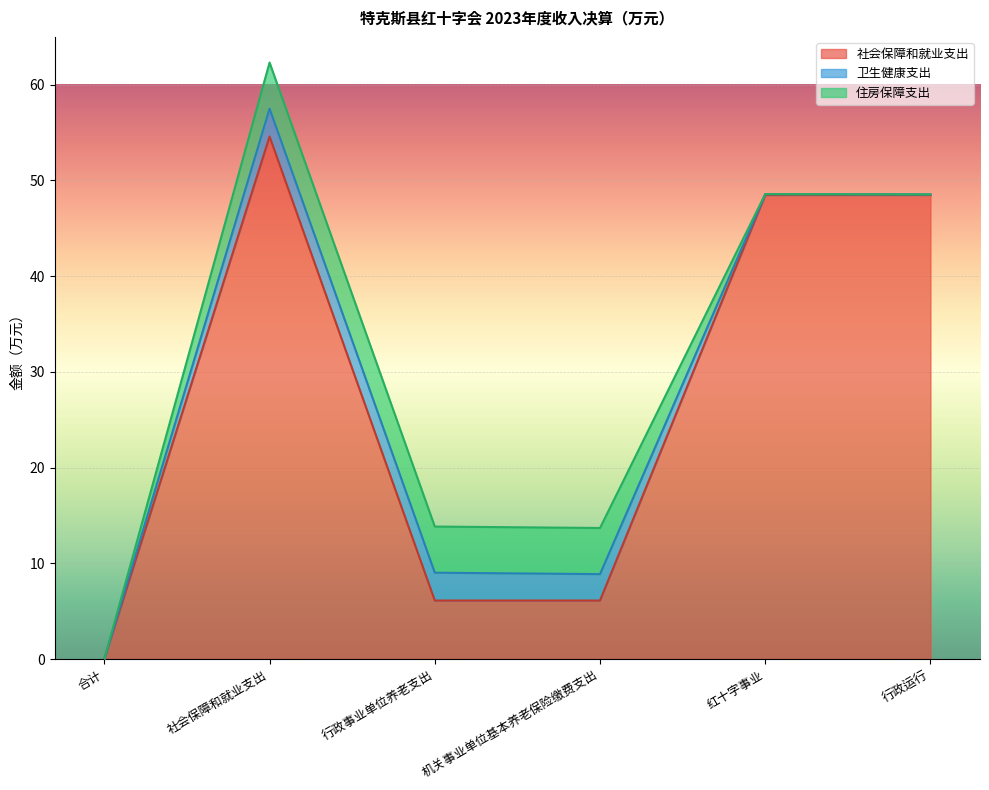

What are all the series names shown in the legend?

社会保障和就业支出, 卫生健康支出, 住房保障支出